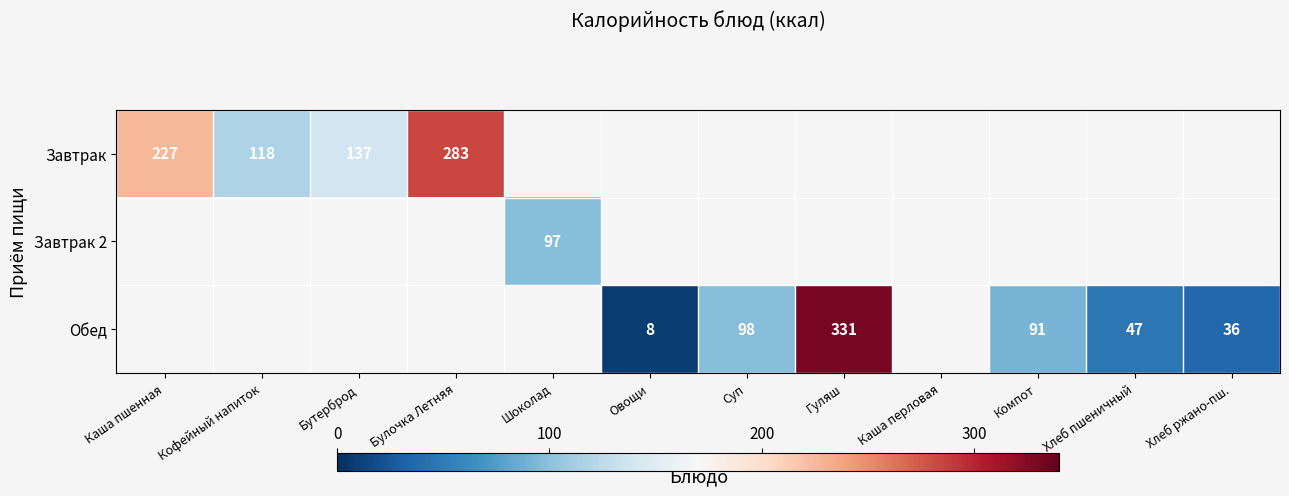

The Завтрак series shows 95 at Булочка Летняя. True or false?

False